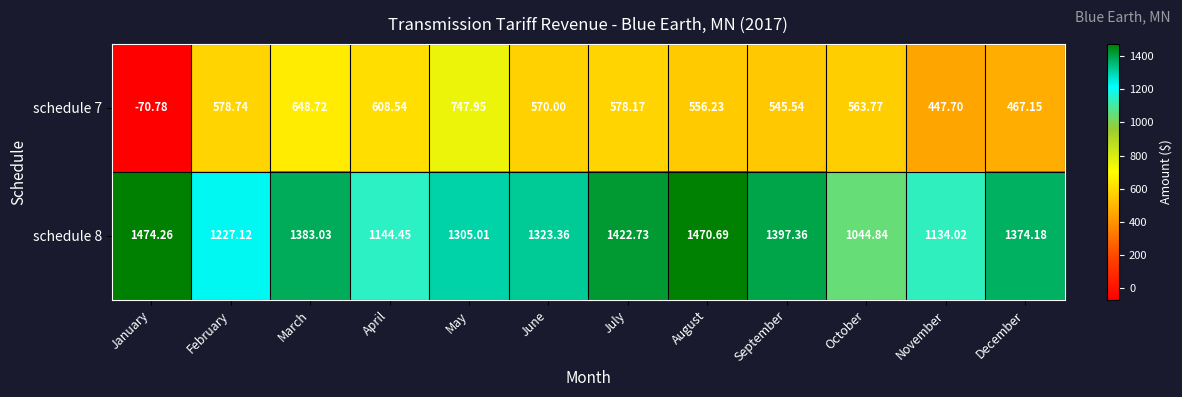

At which category is the sum across all series the highest?

May